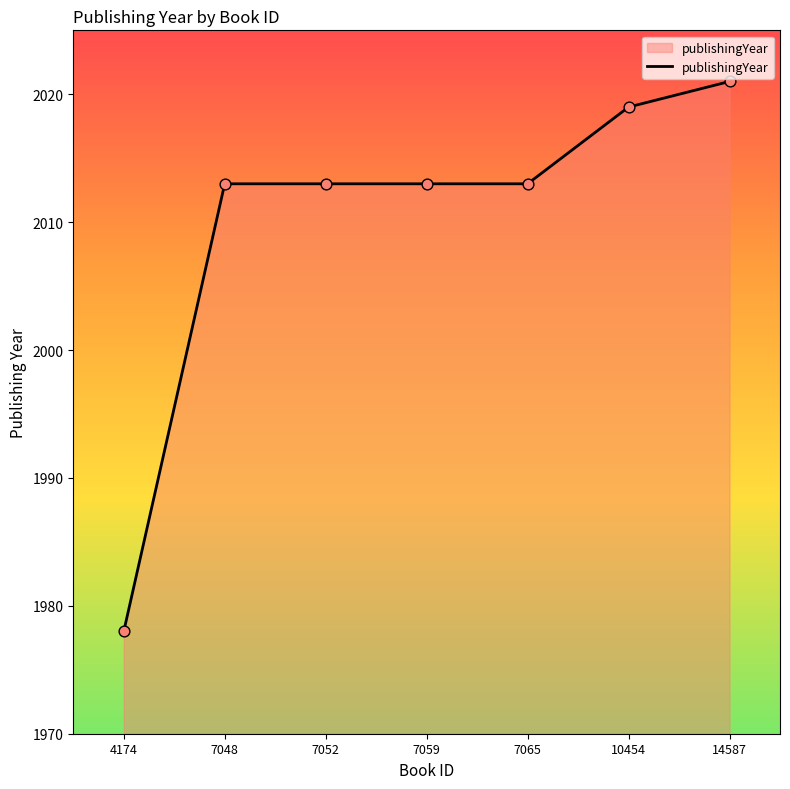

Which has a higher value, 7048 or 4174?

7048